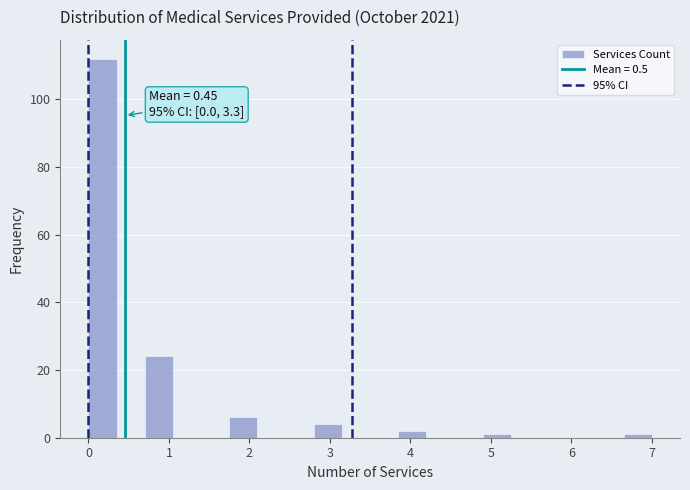

Read against the x-axis, roughly where is the centre of the tallest bar?

0.2